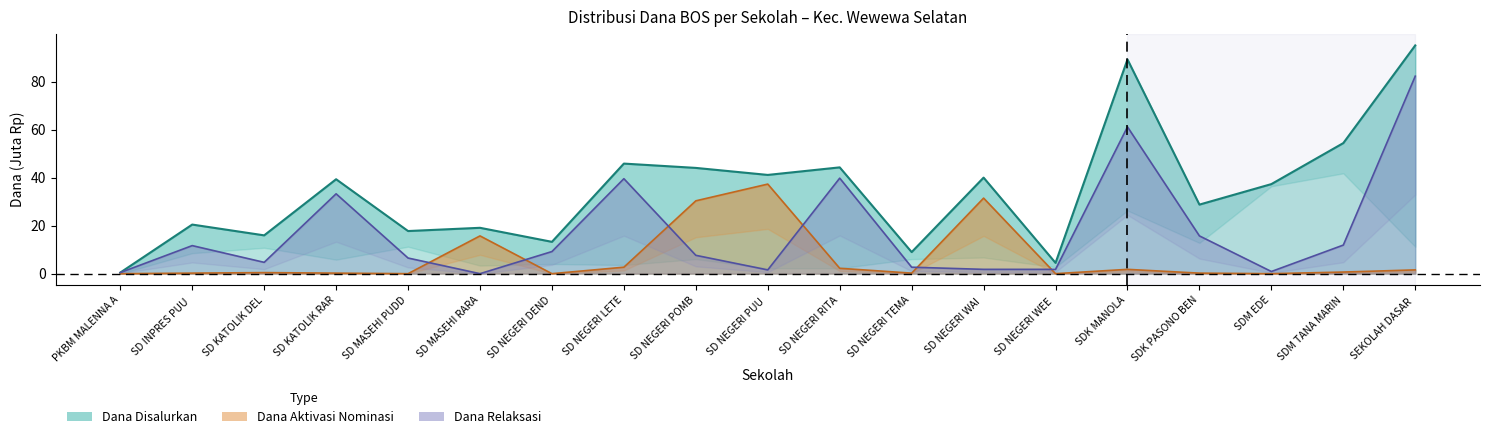

True or false: dana_disalurkan has more than 1 points higher than both neighbors.

True